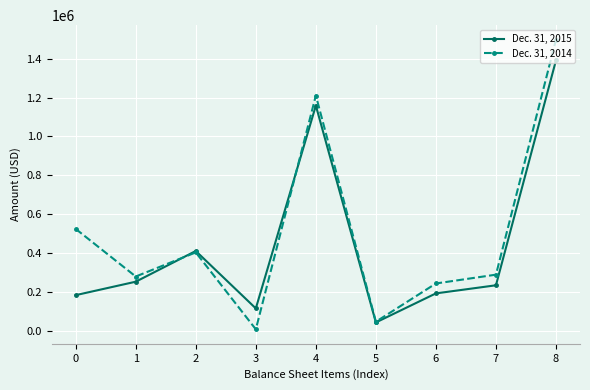

Is it true that Dec. 31, 2015 equals 182337 at 0?

True